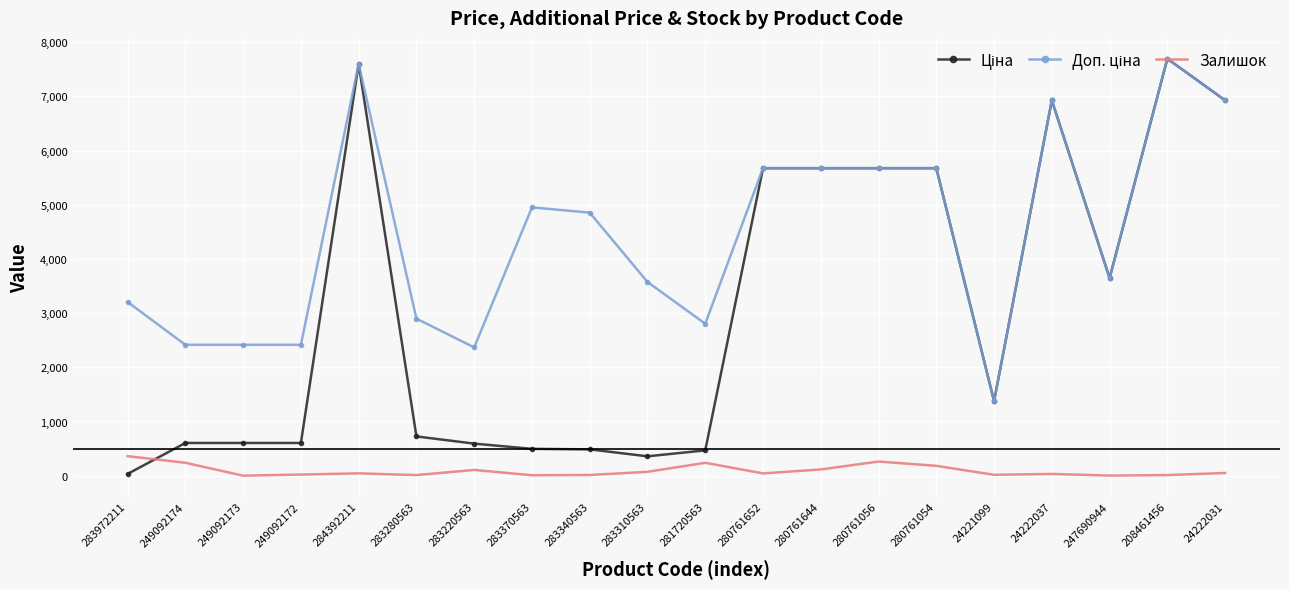

Is it true that Залишок equals 32.0 at 24222037?

True